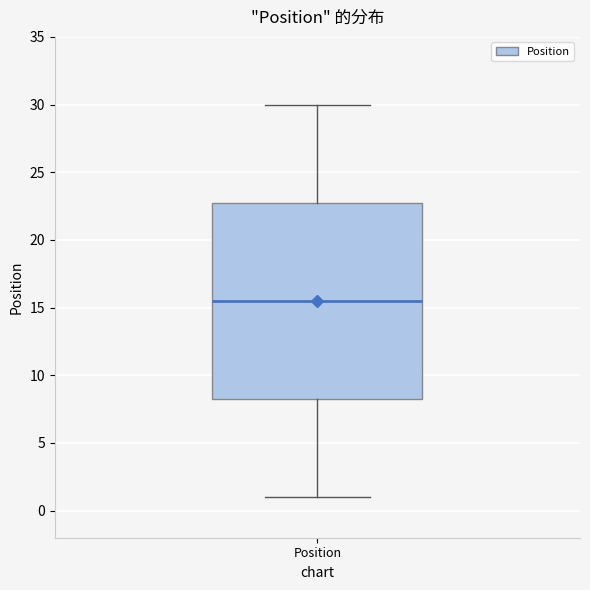

Where is the upper edge of the box for Position on the y-axis? The values are not printed on the chart, so give them approximately, as read against the axis.

23.0